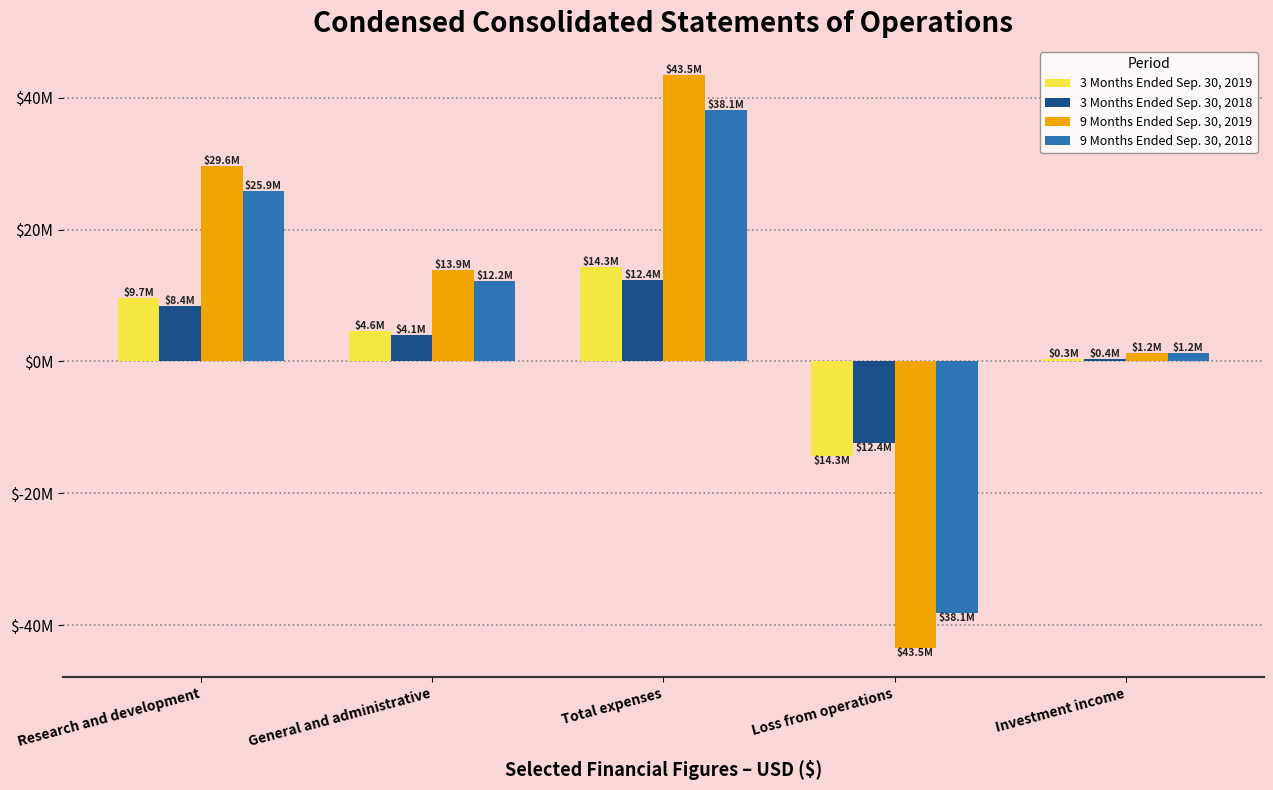

What is the lowest value of the 3 Months Ended Sep. 30, 2019 series?

-14281772